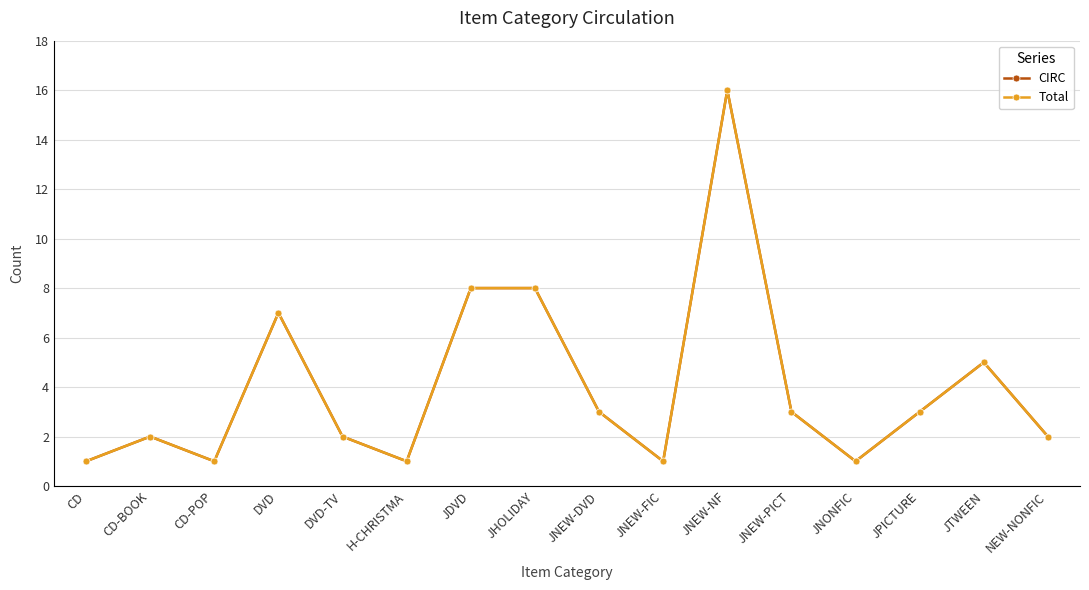

The value of Total at JNEW-DVD is 3. True or false?

True